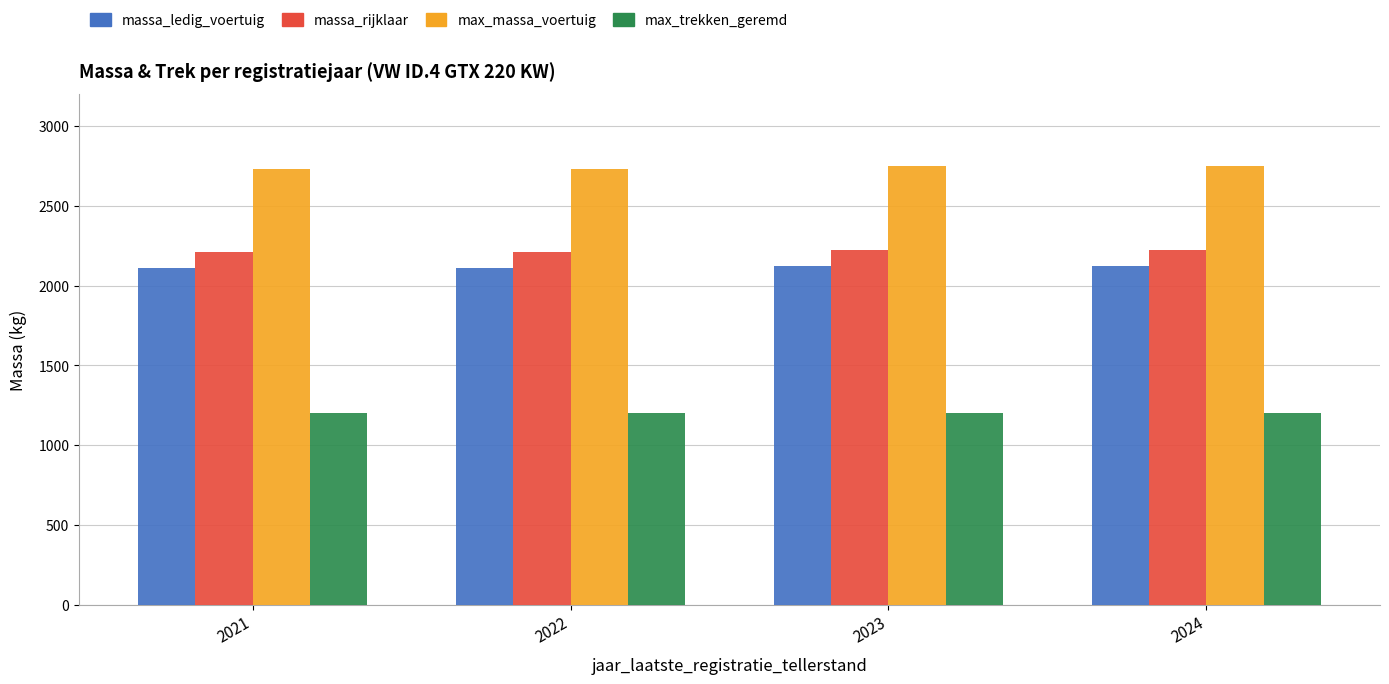

The massa_ledig_voertuig series shows 2124 at 2023. True or false?

True